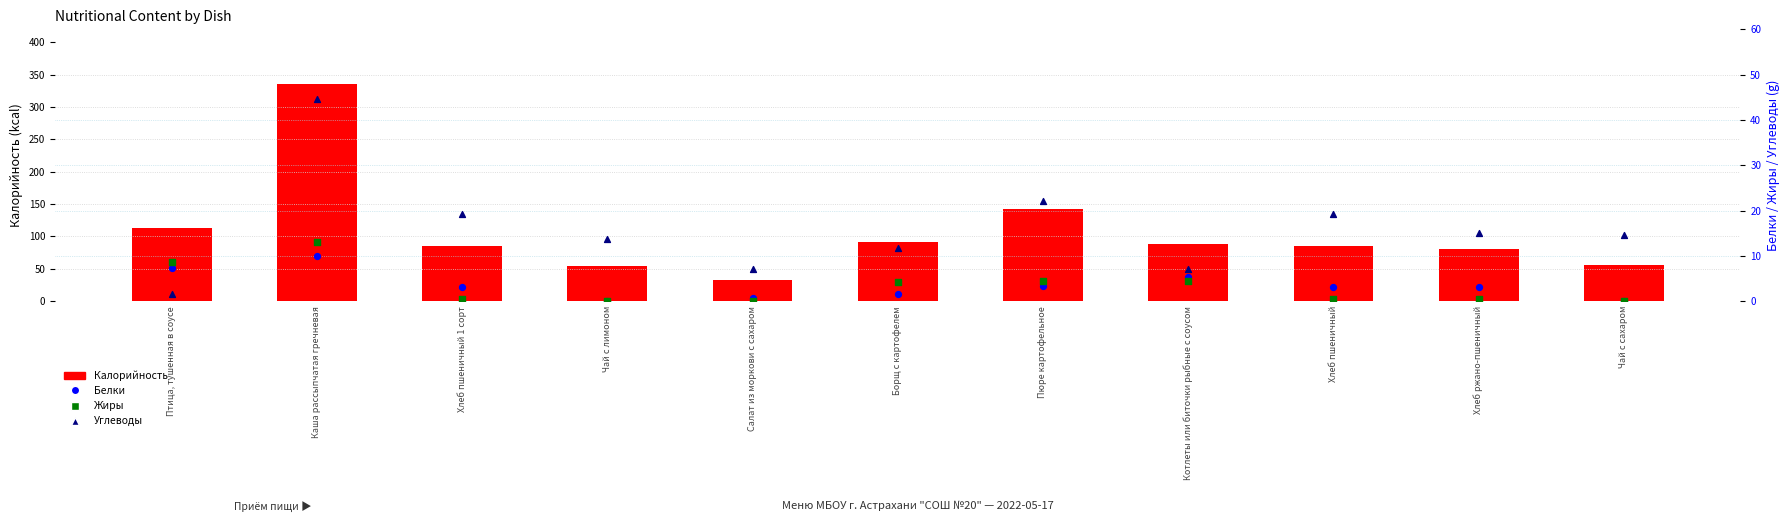

Is the value of Жиры at Хлеб пшеничный 1 сорт greater than the value of Углеводы at Каша рассыпчатая гречневая?

No